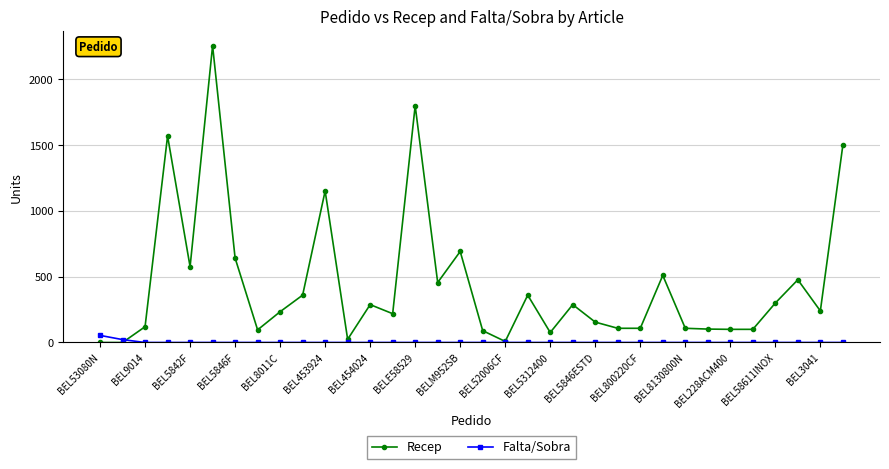

At how many categories does at least one series exceed 323?

13